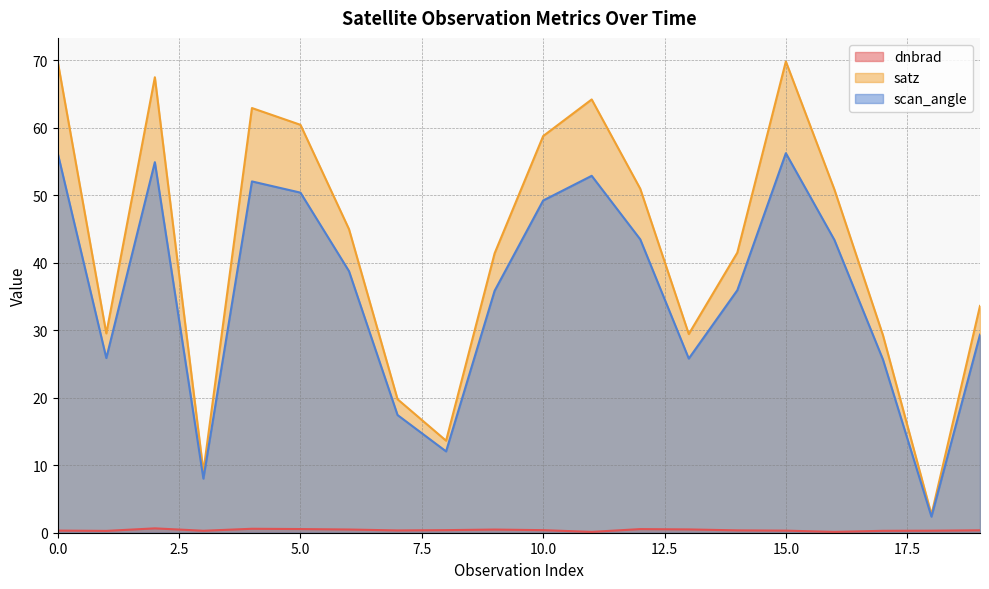

True or false: scan_angle and satz intersect in this chart.

False